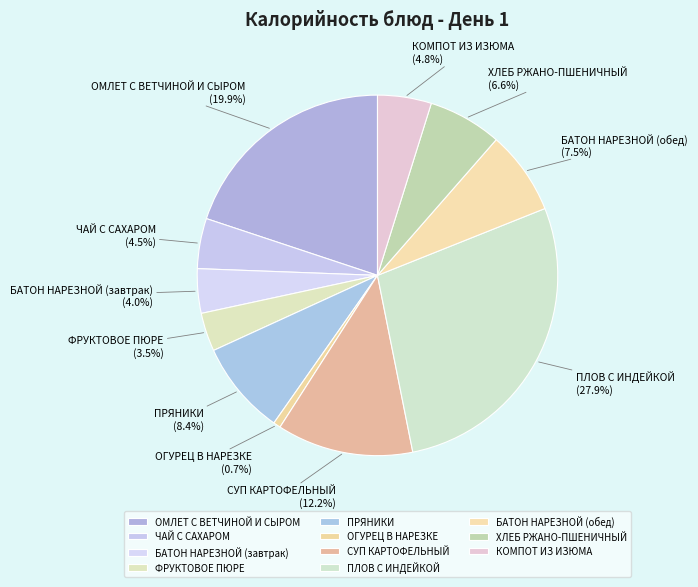

To the nearest percent, what percentage of the pie is ХЛЕБ РЖАНО-ПШЕНИЧНЫЙ?

7%